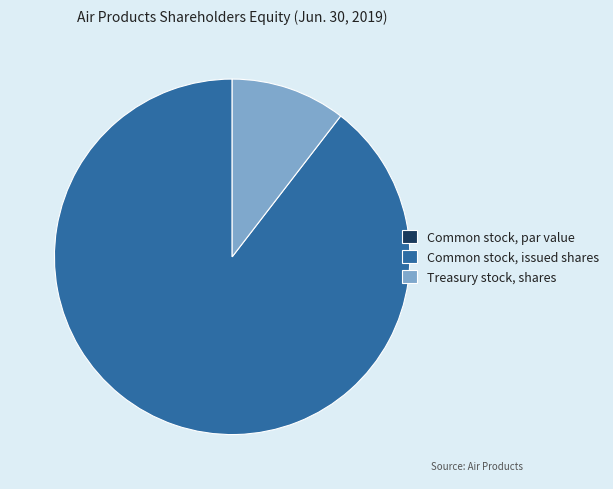

Which category accounts for the majority?

Common stock, issued shares